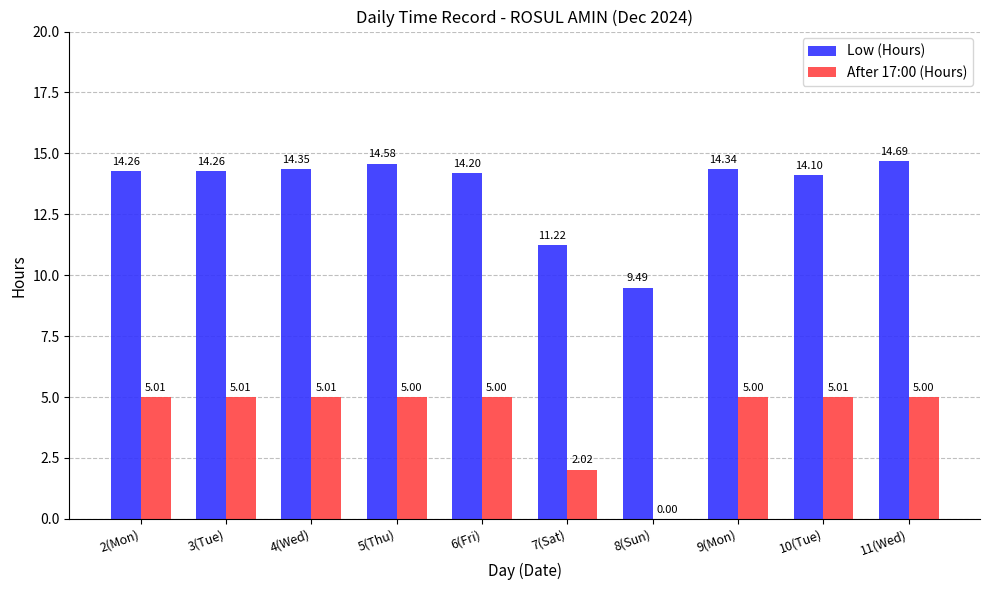

Which series changed the most between 6(Fri) and 8(Sun)?

After 17:00 (Hours)